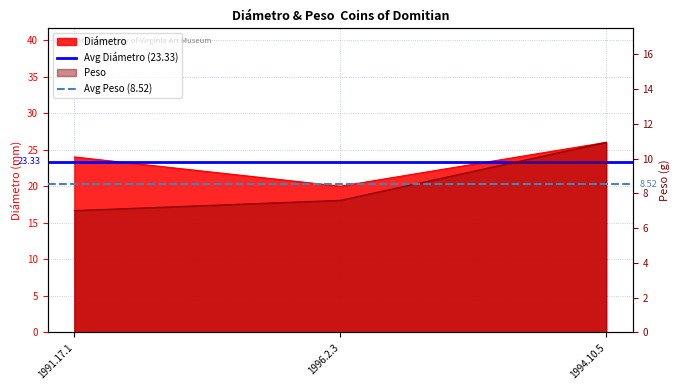

What is the minimum value shown in the chart?

8.5